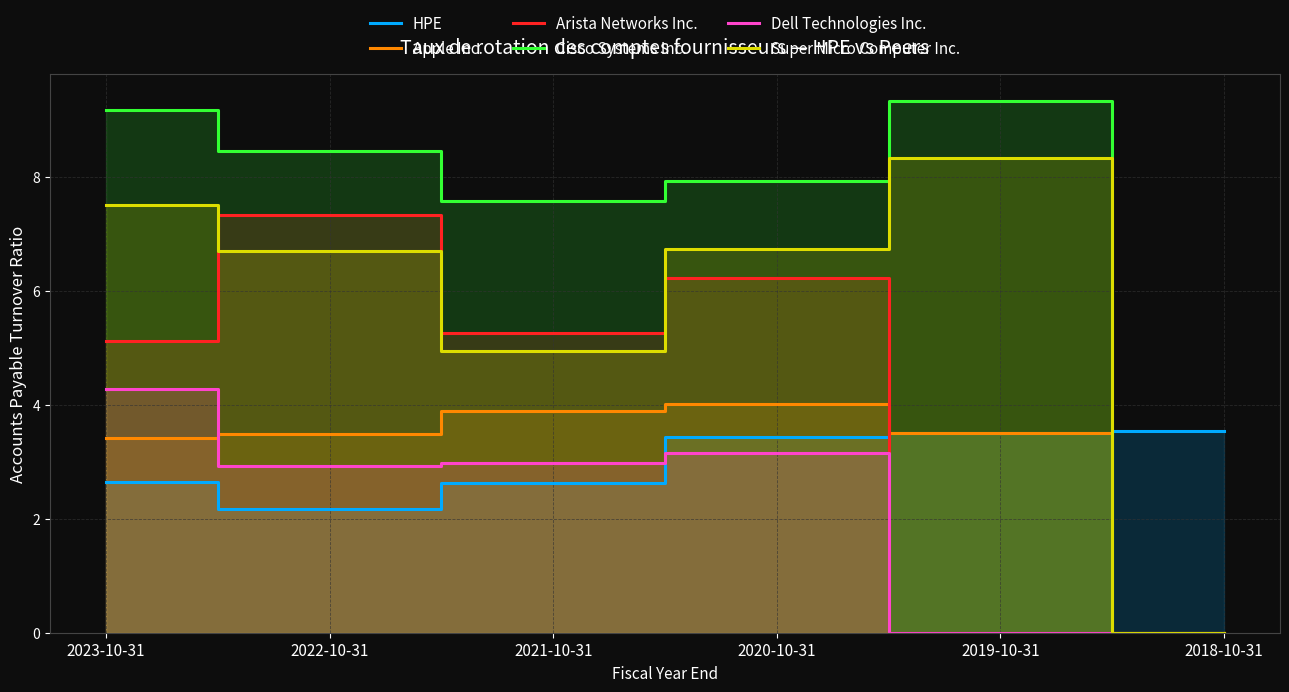

At which category is the sum across all series the highest?

2023-10-31